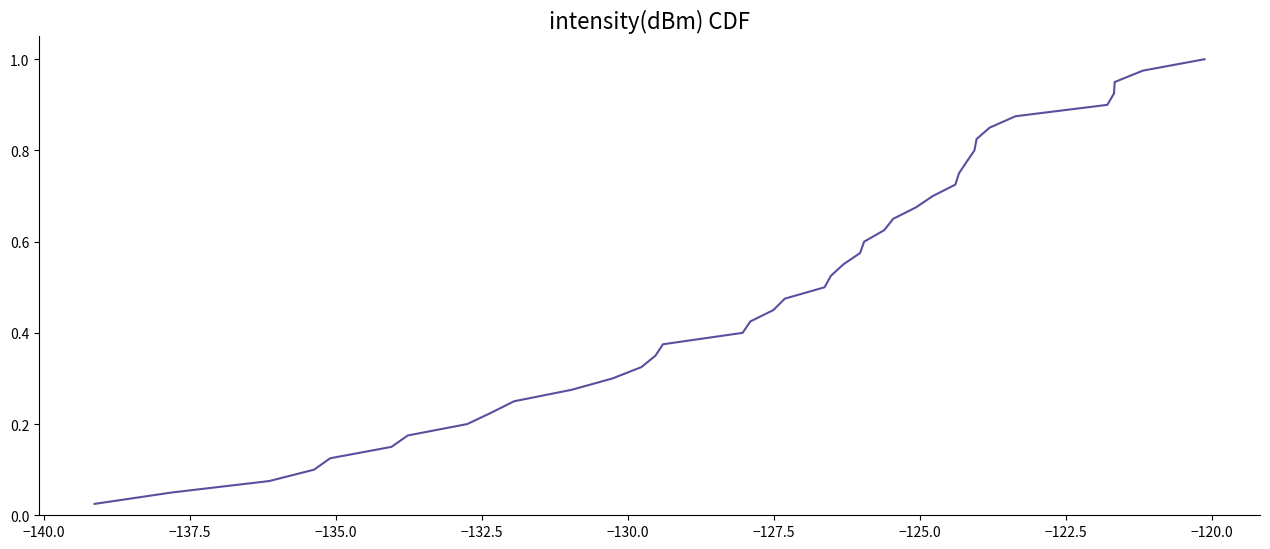

How many lines are shown in the chart?

1